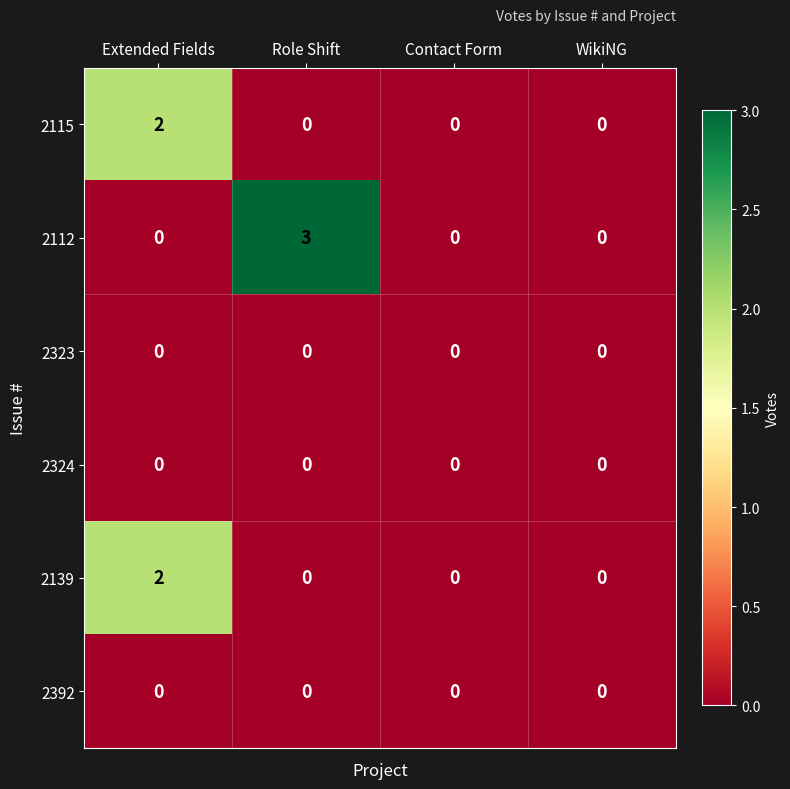

At which category is the sum across all series the highest?

Extended Fields